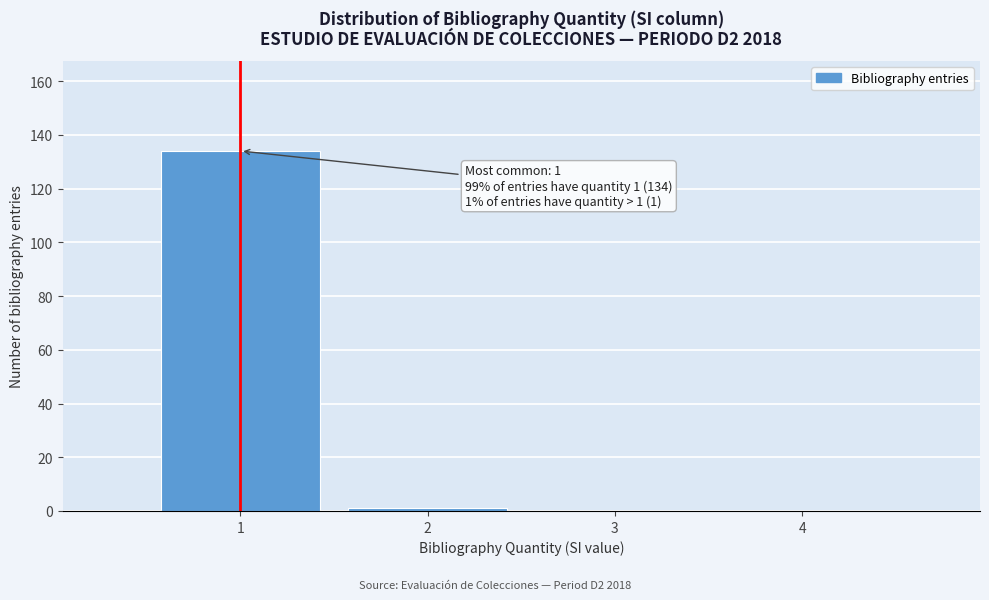

Over which range of the x-axis is the bar tallest?

0.5 to 1.5